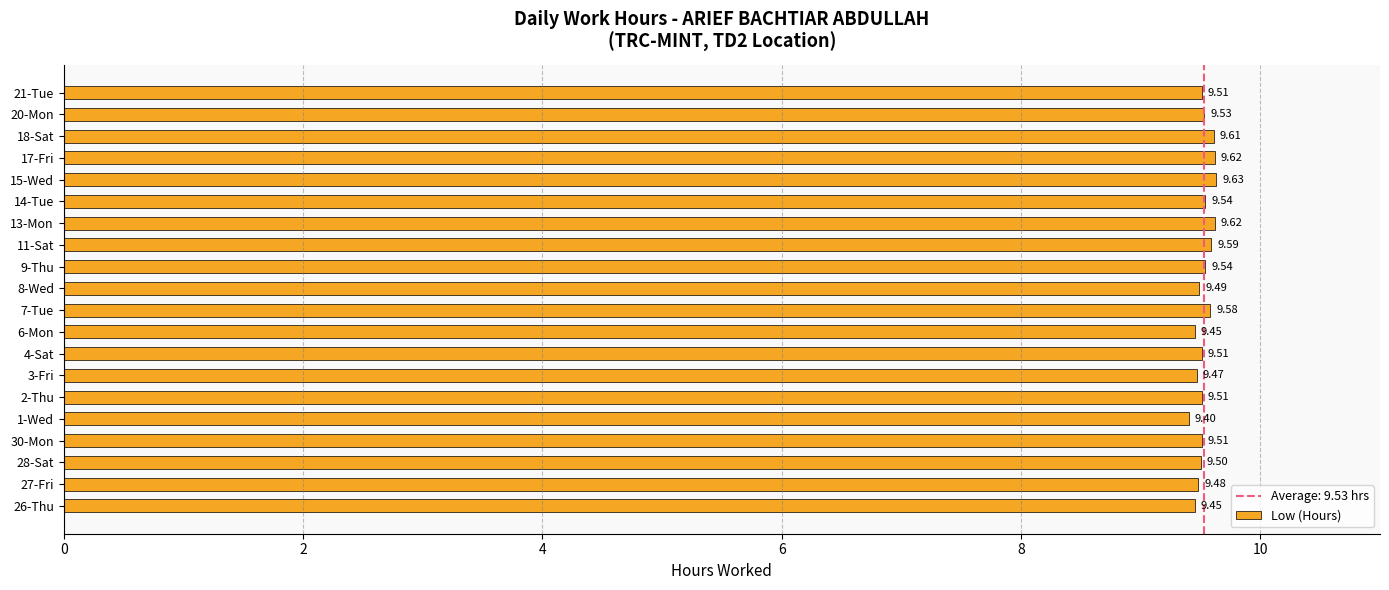

How many data points does each series have?

20